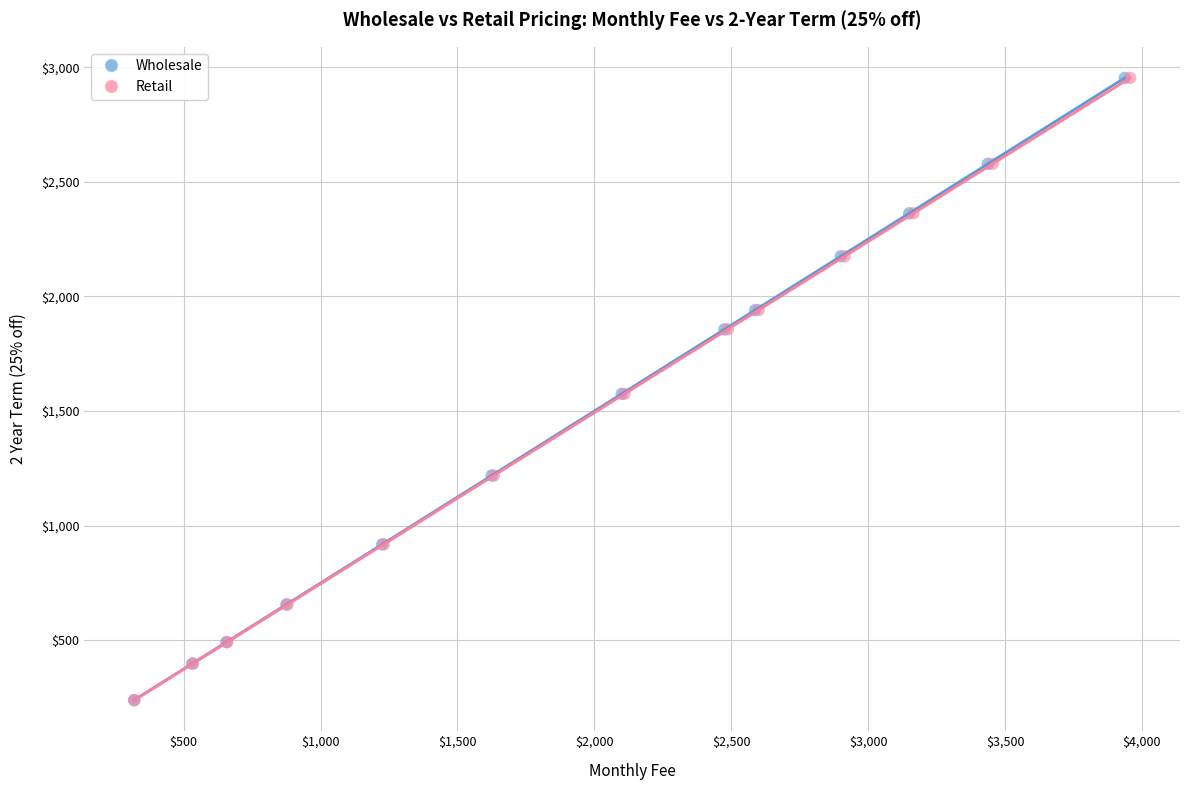

Which series has the widest spread of Y values?

Wholesale